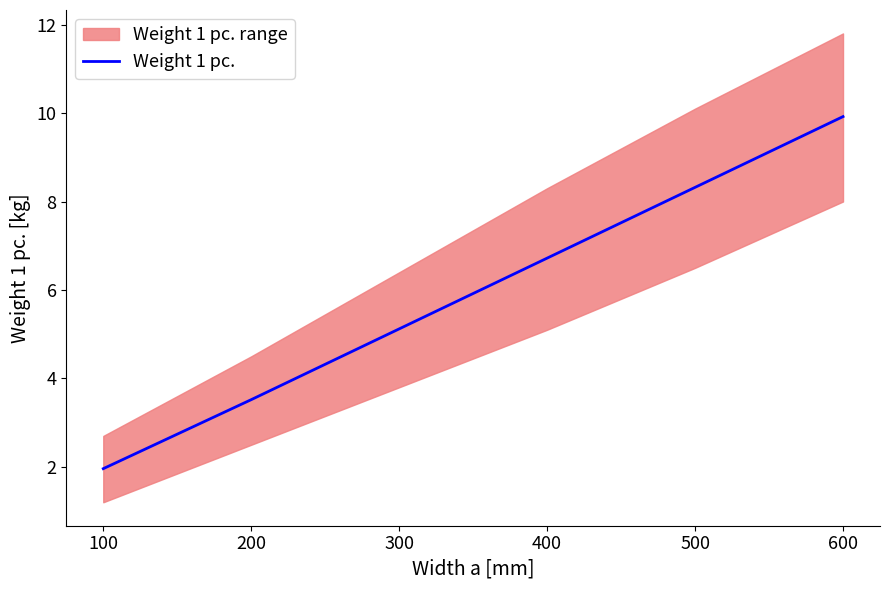

Reading right to left, list all the values displayed in this chart.

9.9	8.3	6.7	5.1	3.5	2.0